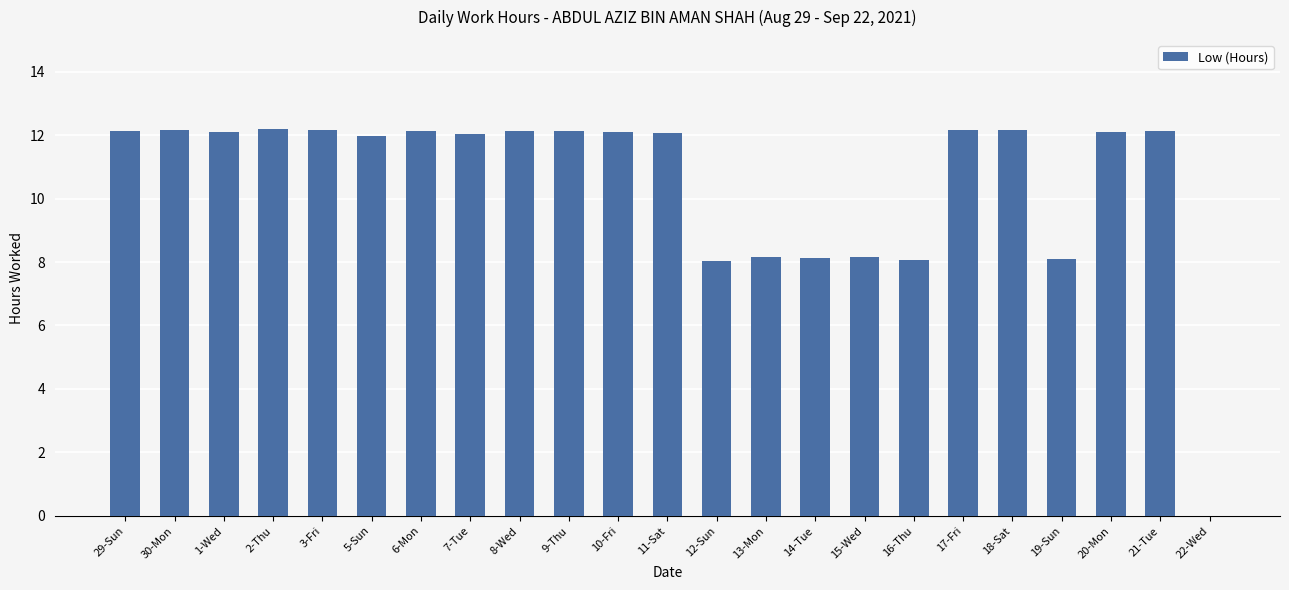

How many categories are shown in the chart?

23